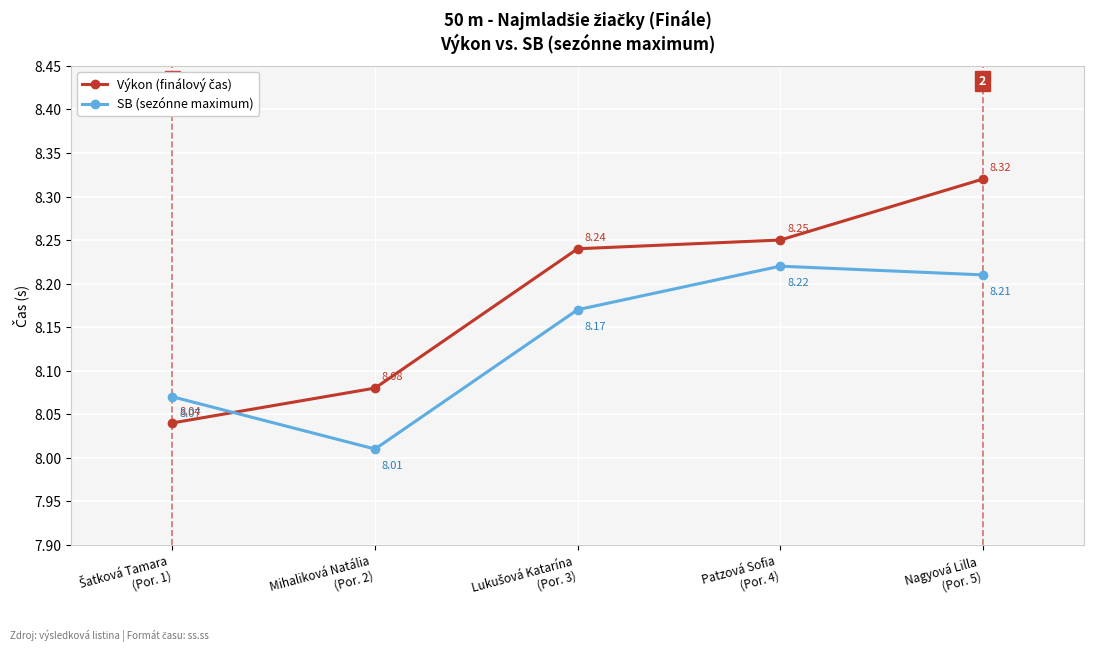

The SB (sezónne maximum) series shows 1.9 at Patzová Sofia
(Por. 4). True or false?

False